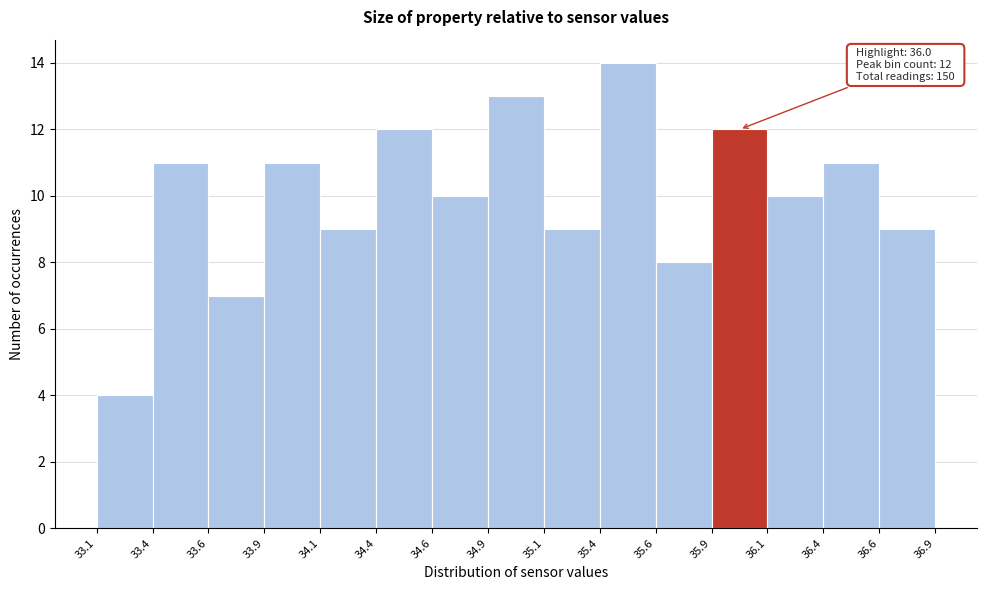

Reading left to right, extract all data points from this chart.

4	11	7	11	9	12	10	13	9	14	8	12	10	11	9